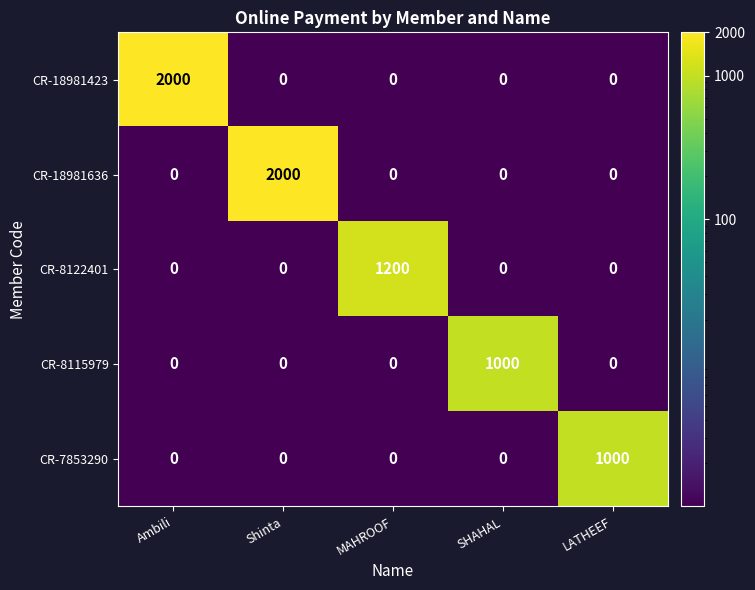

The value of CR-18981423 at Ambili is 827. True or false?

False